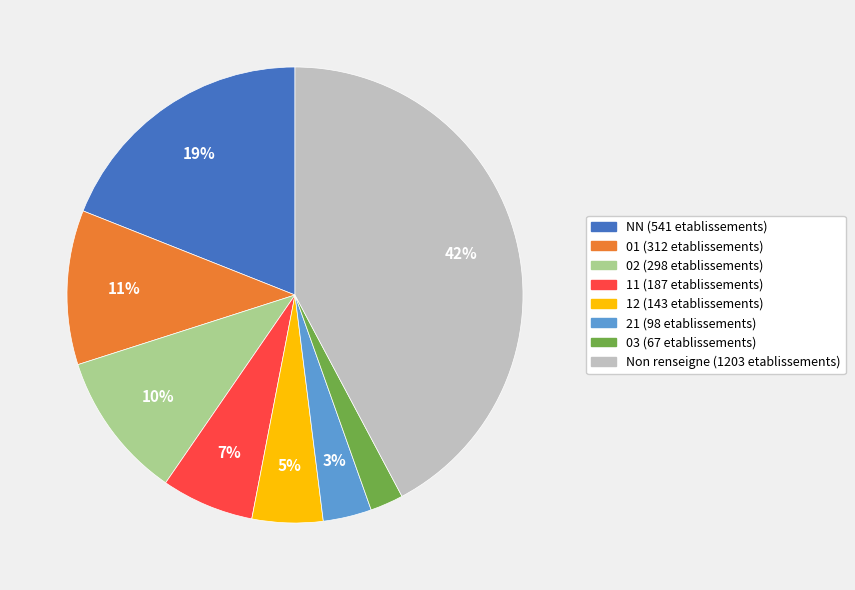

Does any single category account for the majority?

No